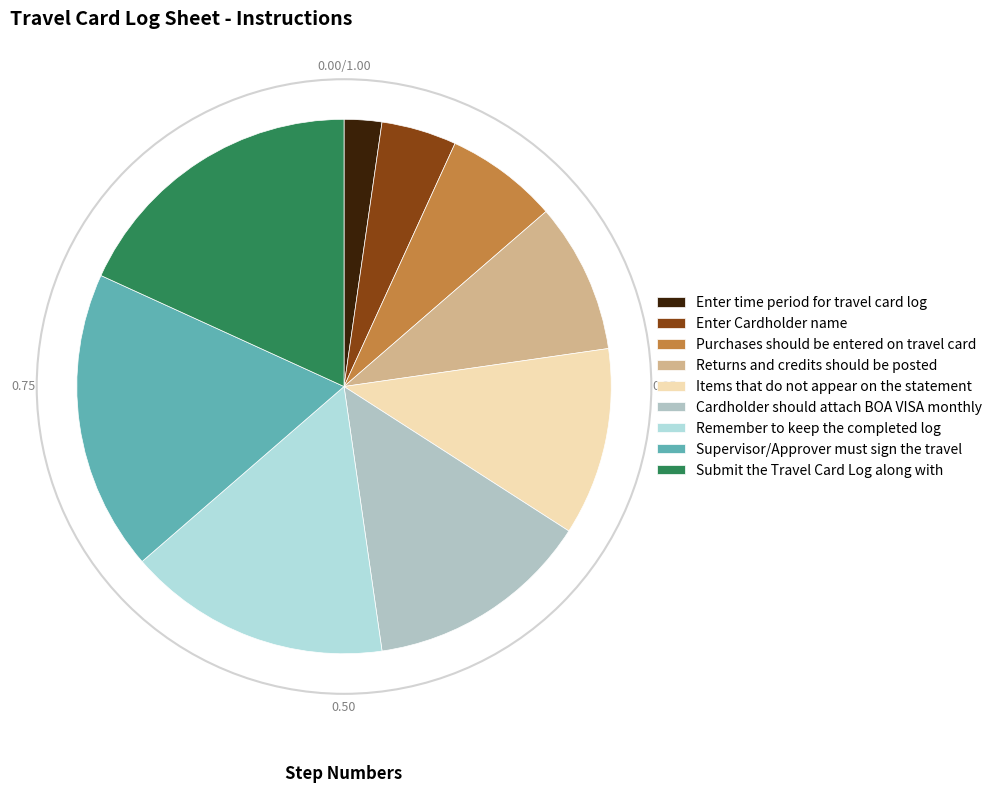

Rank the categories by value from lowest to highest.

Enter time period for travel card log, Enter Cardholder name, Purchases should be entered on travel card, Returns and credits should be posted, Items that do not appear on the statement, Cardholder should attach BOA VISA monthly, Remember to keep the completed log, Supervisor/Approver must sign the travel, Submit the Travel Card Log along with